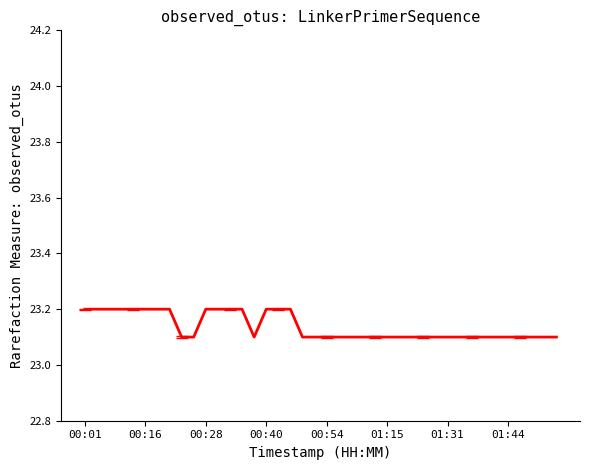

What is the smallest value displayed?

23.1